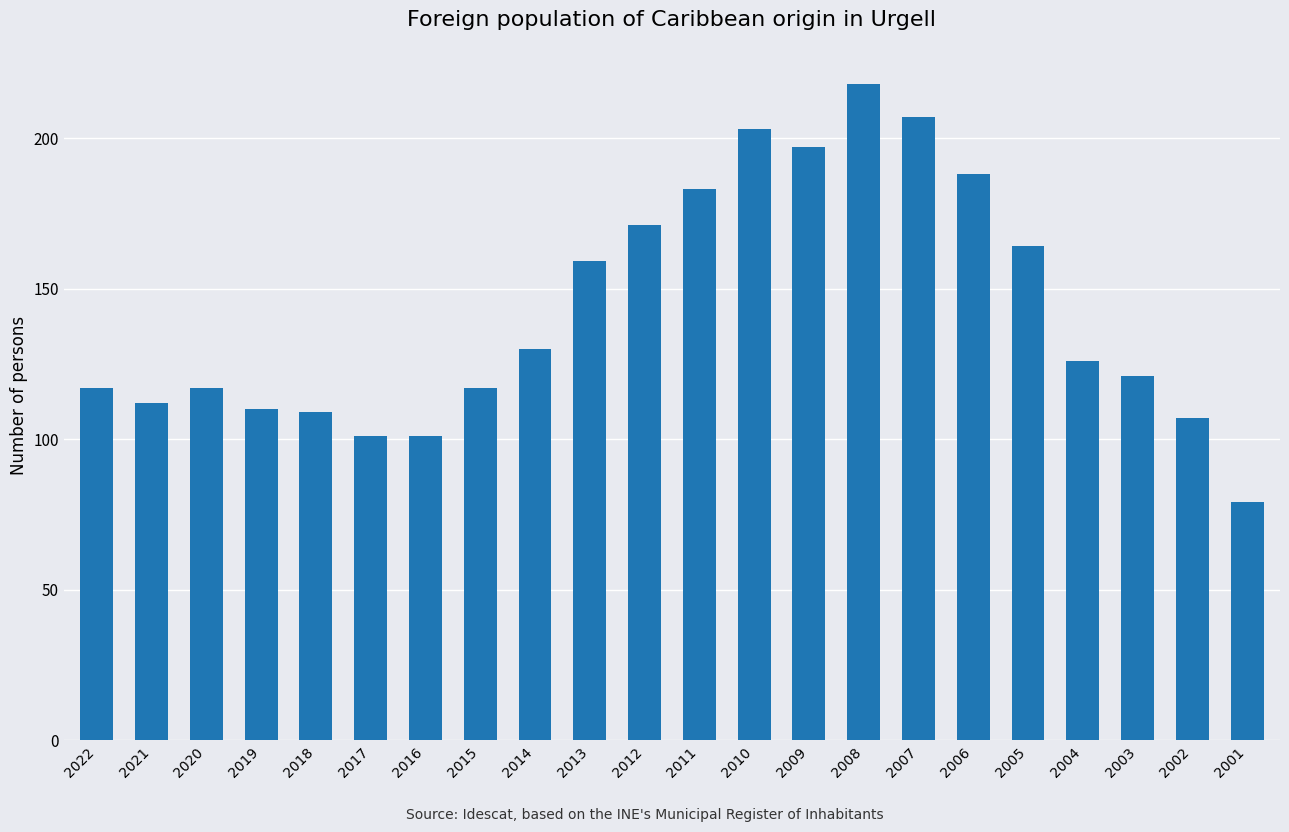

Reading left to right, what are all the values shown in this chart?

117	112	117	110	109	101	101	117	130	159	171	183	203	197	218	207	188	164	126	121	107	79